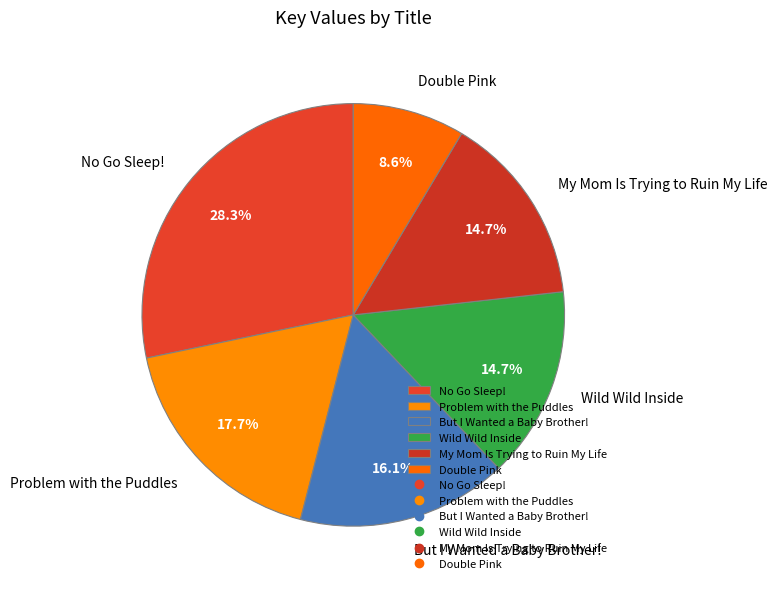

Is there a majority slice in this chart?

No